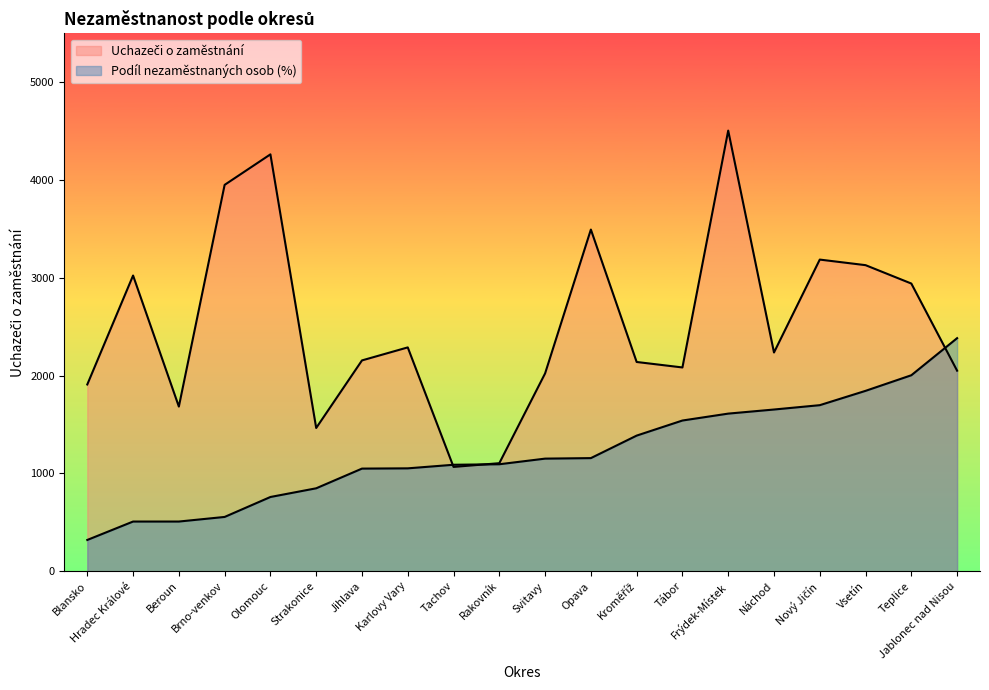

Is it true that Podíl nezaměstnaných osob (%) equals 1844.8 at Vsetín?

True